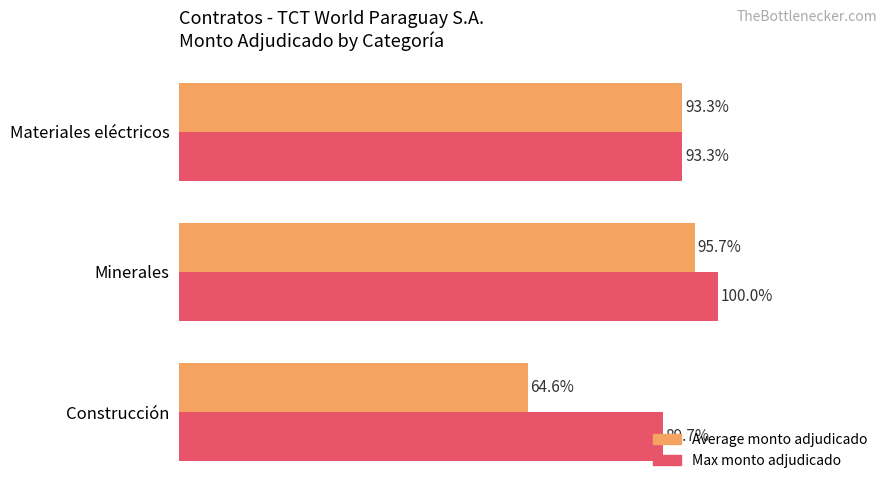

Rank the series by their maximum value, from lowest to highest.

Average monto adjudicado, Max monto adjudicado